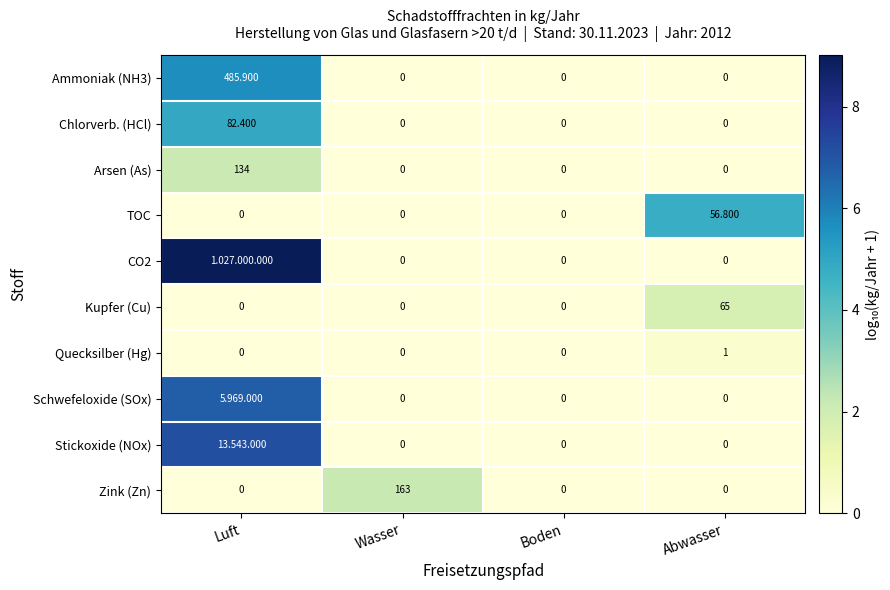

Is the value of Schwefeloxide (SOx) at Boden greater than the value of Kupfer (Cu) at Abwasser?

No